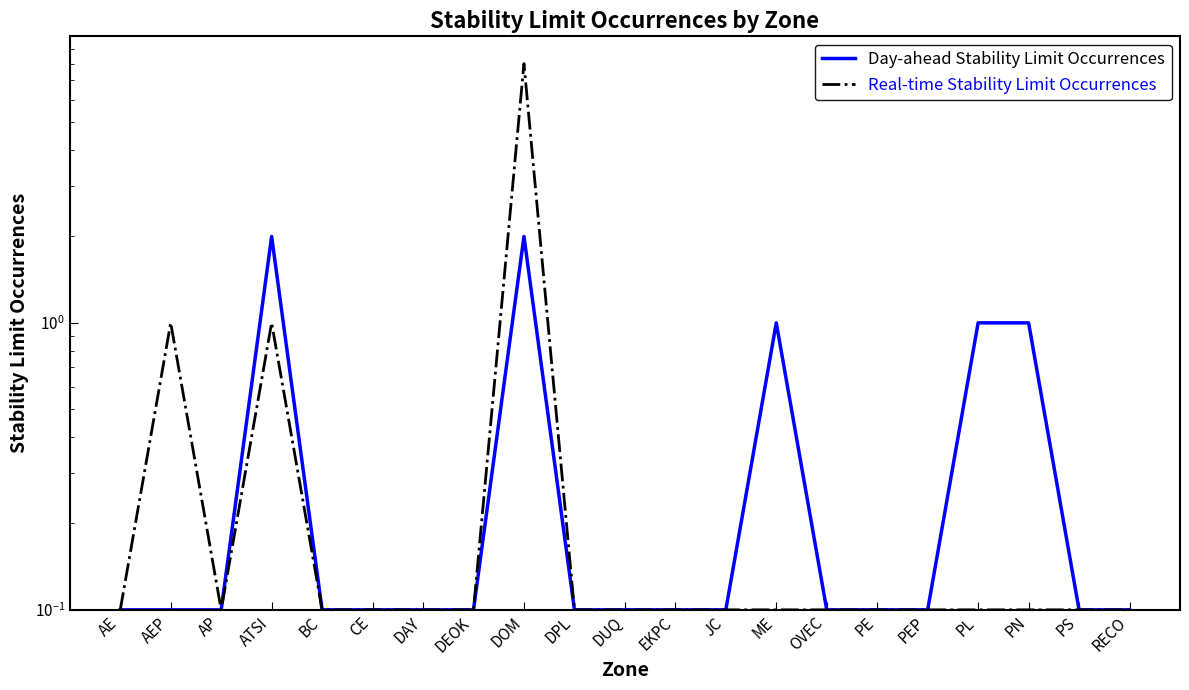

How many series are shown in this chart?

2